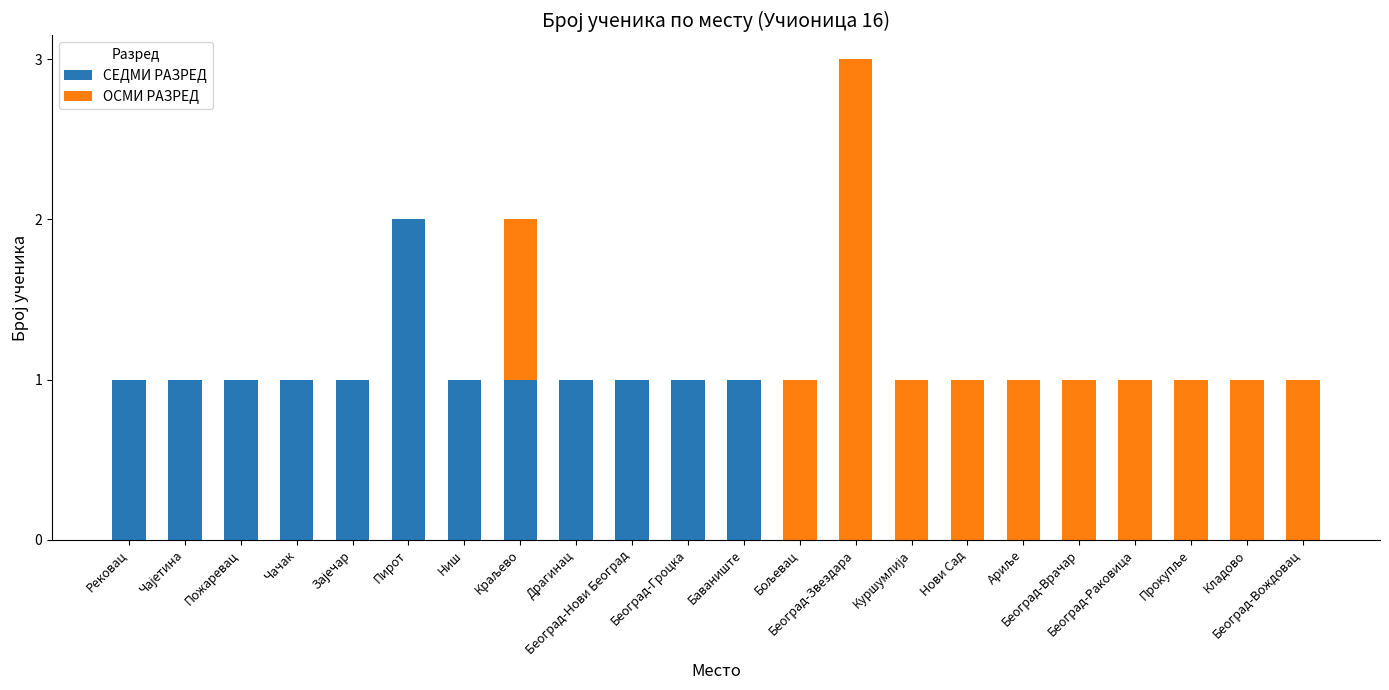

What are all the series names shown in the legend?

СЕДМИ РАЗРЕД, ОСМИ РАЗРЕД